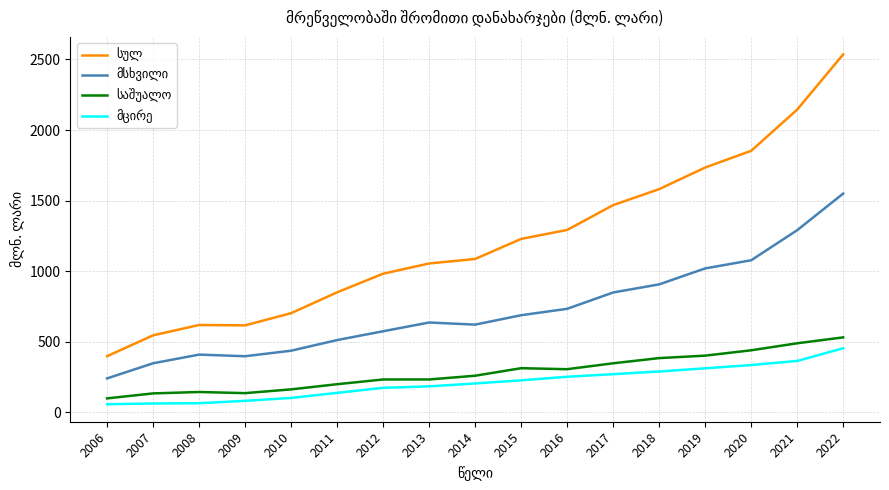

What is the difference between the highest and lowest values at 2020?

1517.6